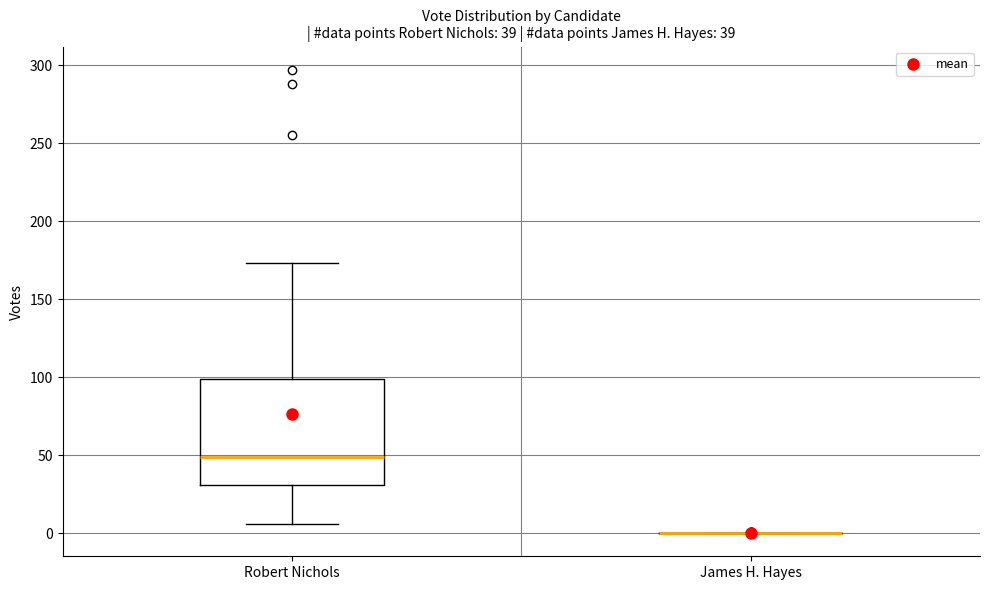

Comparing the boxes themselves (not the whiskers), which one is the tallest?

Robert Nichols